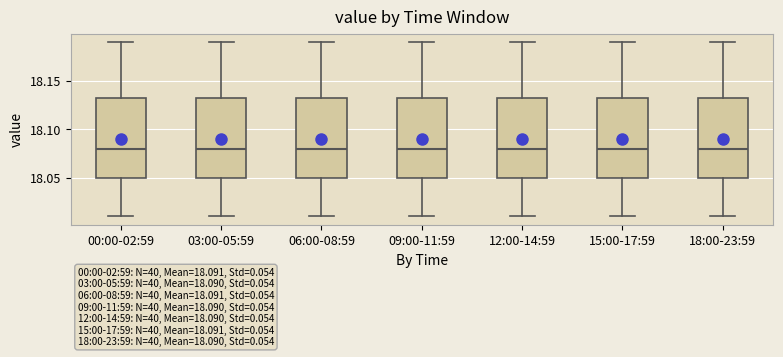

Reading left to right, read every box against the y-axis: the position of its median line, the range the box covers, and the ends of its whiskers. The values are not printed on the chart, so give them approximately, as read against the axis.

00:00-02:59: median 18.080, box 18.050 to 18.135, whiskers 18.010 to 18.190
03:00-05:59: median 18.080, box 18.050 to 18.135, whiskers 18.010 to 18.190
06:00-08:59: median 18.080, box 18.050 to 18.135, whiskers 18.010 to 18.190
09:00-11:59: median 18.080, box 18.050 to 18.135, whiskers 18.010 to 18.190
12:00-14:59: median 18.080, box 18.050 to 18.135, whiskers 18.010 to 18.190
15:00-17:59: median 18.080, box 18.050 to 18.135, whiskers 18.010 to 18.190
18:00-23:59: median 18.080, box 18.050 to 18.135, whiskers 18.010 to 18.190